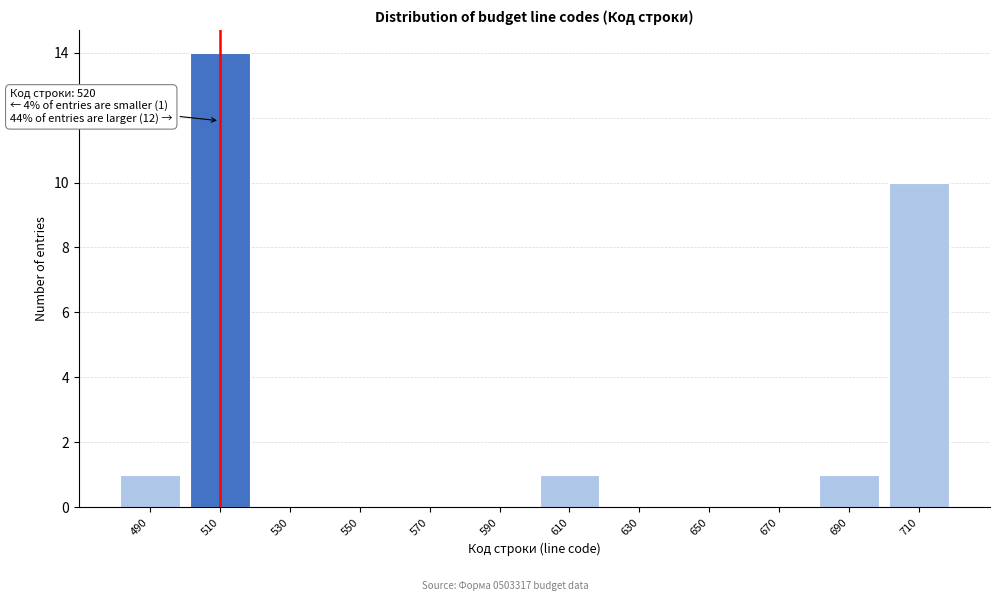

Reading left to right, transcribe all the data shown in this chart.

490=1	510=14	530=0	550=0	570=0	590=0	610=1	630=0	650=0	670=0	690=1	710=10